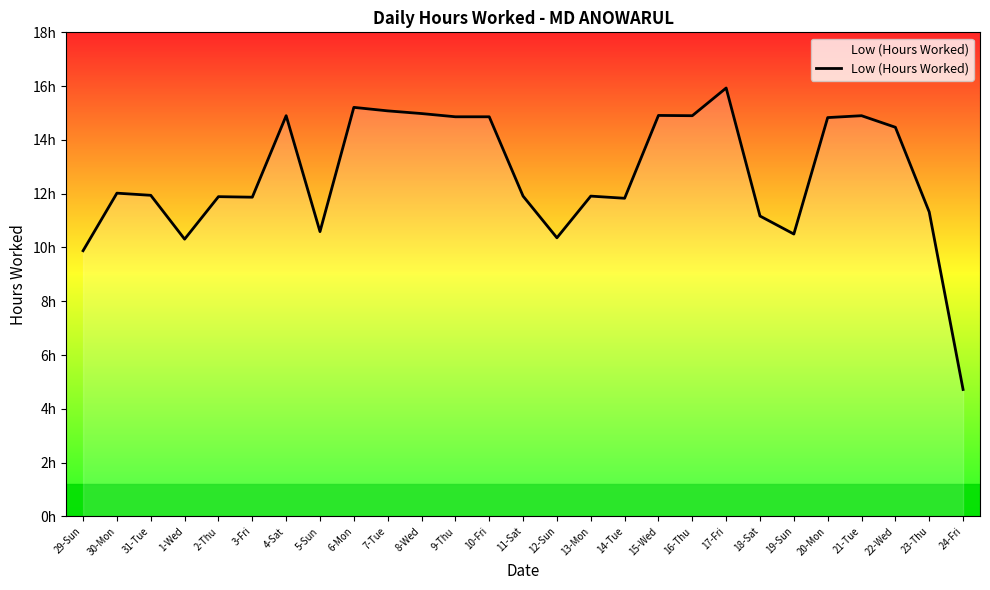

List the labels in order of value, largest first.

17-Fri, 6-Mon, 7-Tue, 8-Wed, 15-Wed, 4-Sat, 16-Thu, 21-Tue, 9-Thu, 10-Fri, 20-Mon, 22-Wed, 30-Mon, 31-Tue, 11-Sat, 13-Mon, 2-Thu, 3-Fri, 14-Tue, 23-Thu, 18-Sat, 5-Sun, 19-Sun, 12-Sun, 1-Wed, 29-Sun, 24-Fri